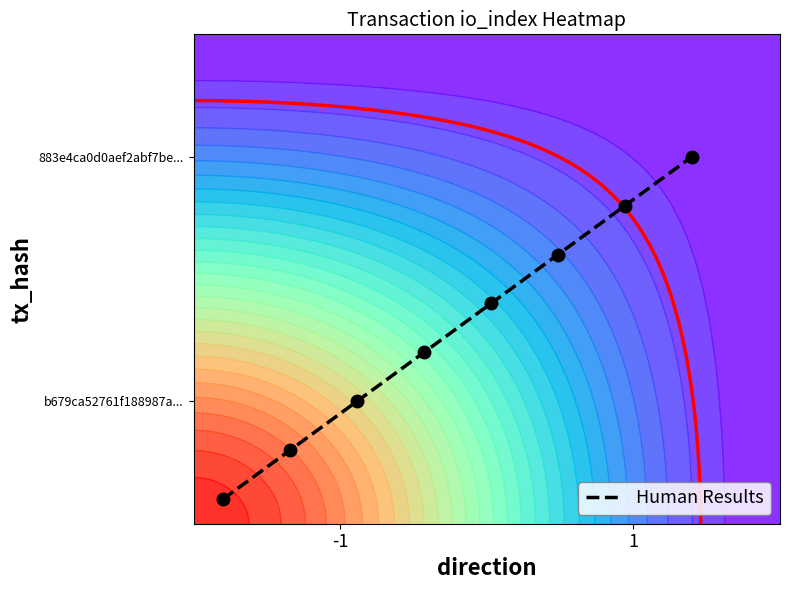

What is the sum of all values?

3.2